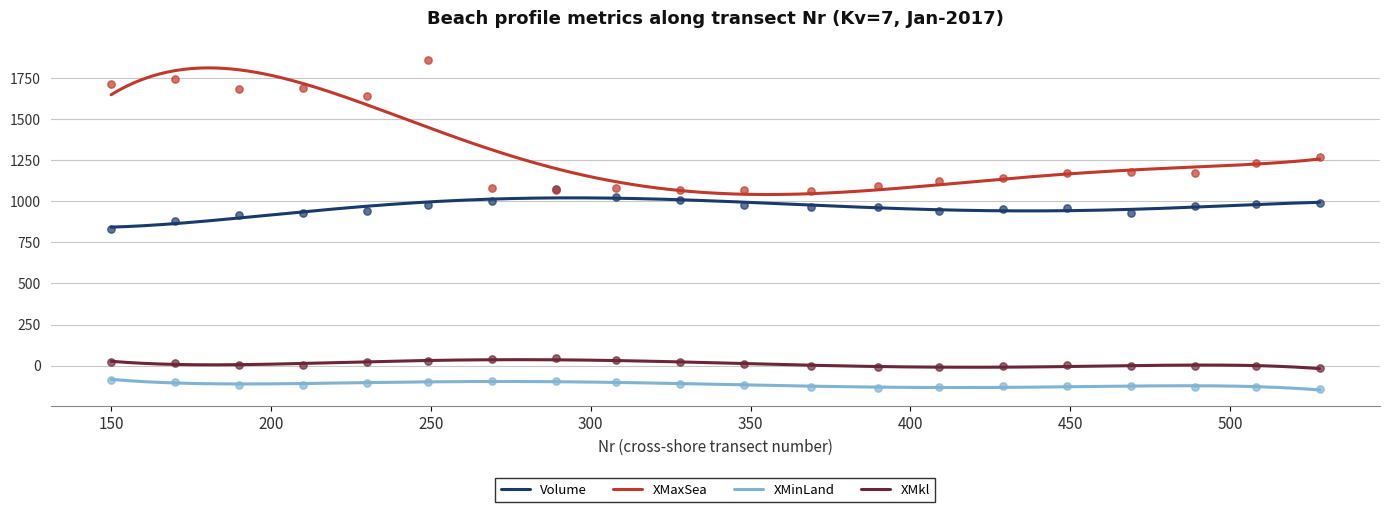

At which category is the sum across all series the highest?

249